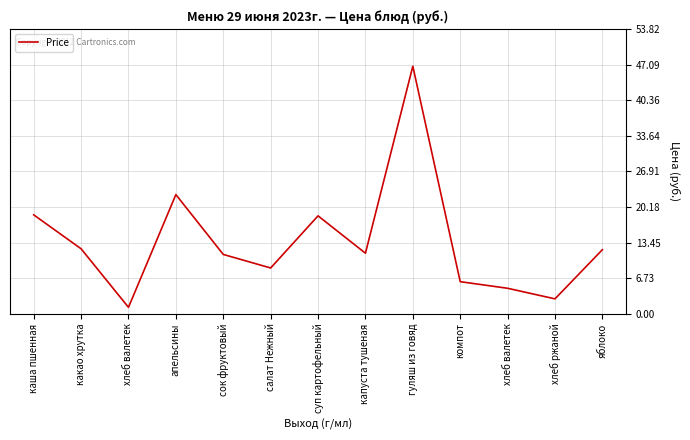

Rank the categories by value from lowest to highest.

хлеб валетек, хлеб ржаной, хлеб валетек, компот, салат Нежный, сок фруктовый, капуста тушеная, яблоко, какао хрутка, суп картофельный, каша пшенная, апельсины, гуляш из говяд